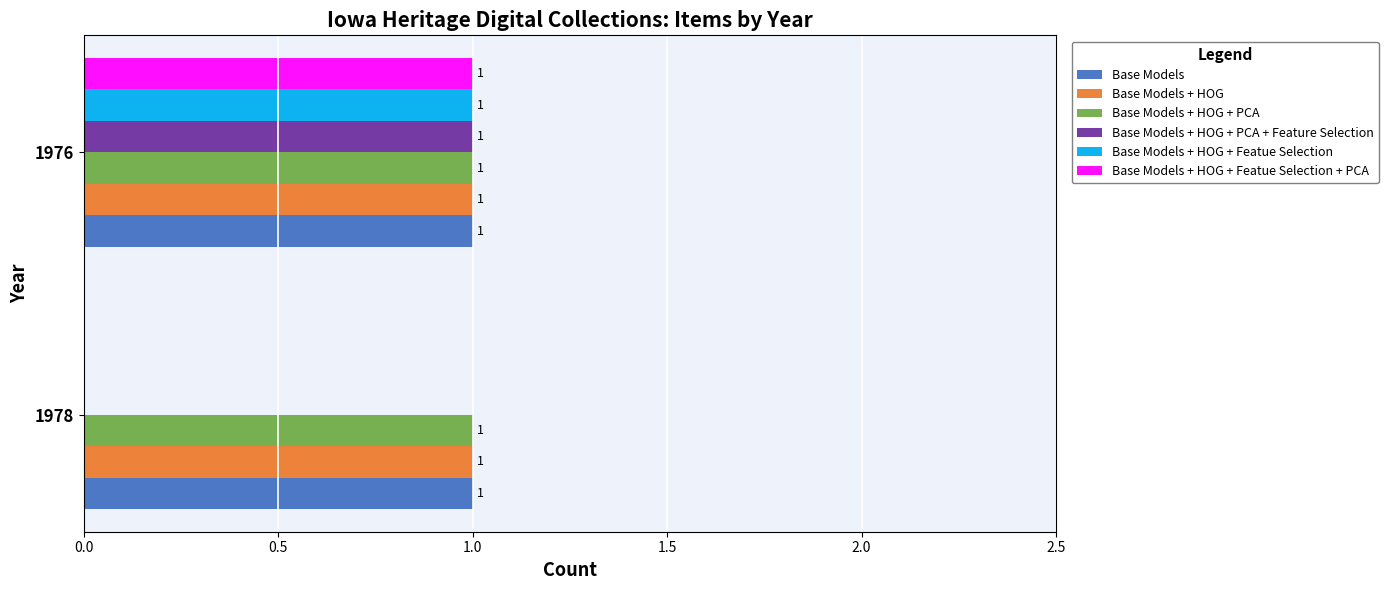

At which category is the sum across all series the highest?

1976